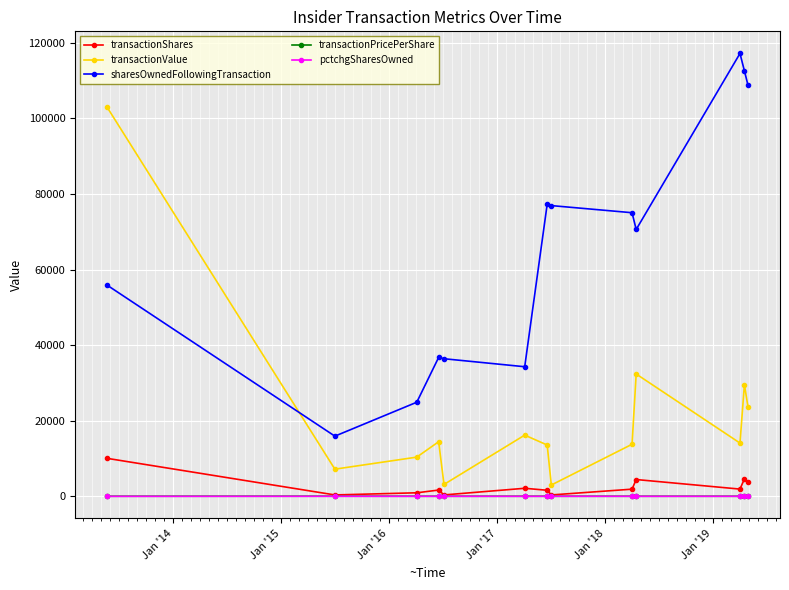

After their last crossing, which series has the higher values: sharesOwnedFollowingTransaction or transactionValue?

sharesOwnedFollowingTransaction